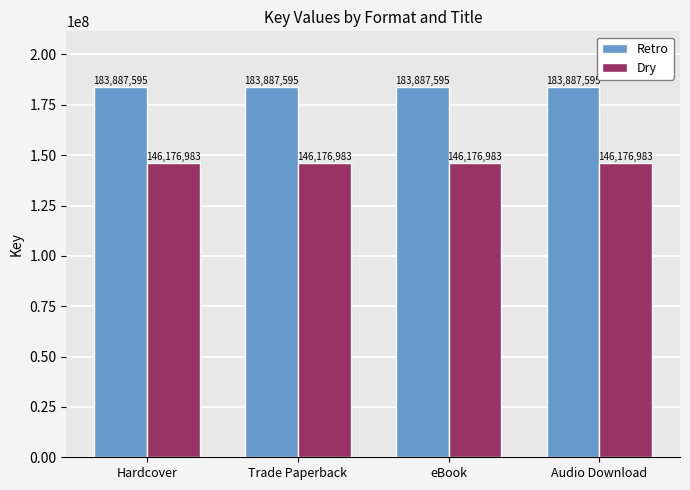

What is the lowest value of the Dry series?

146176983